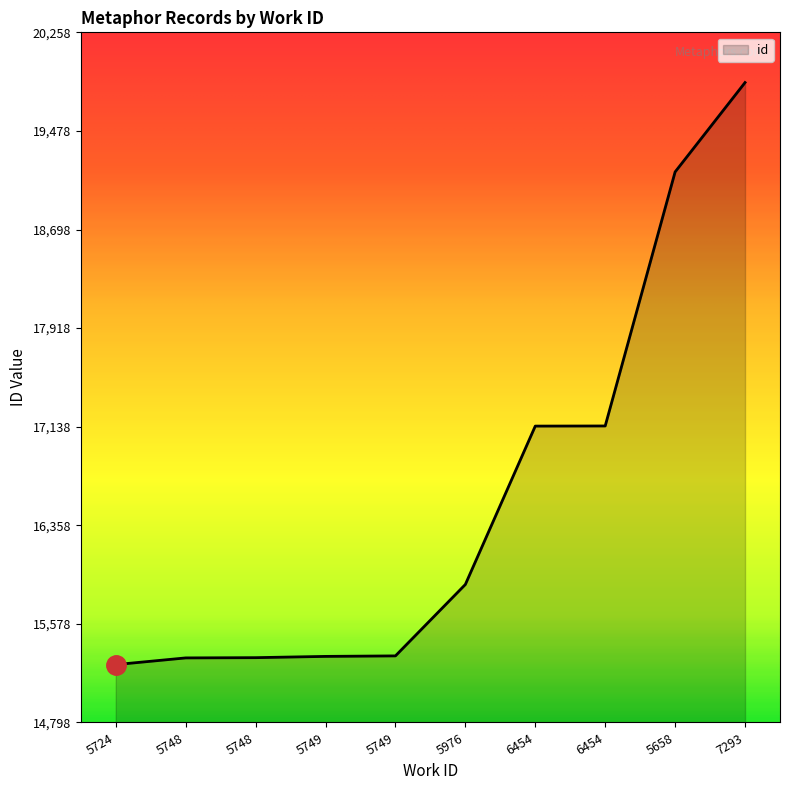

What is the greatest value displayed?

19861